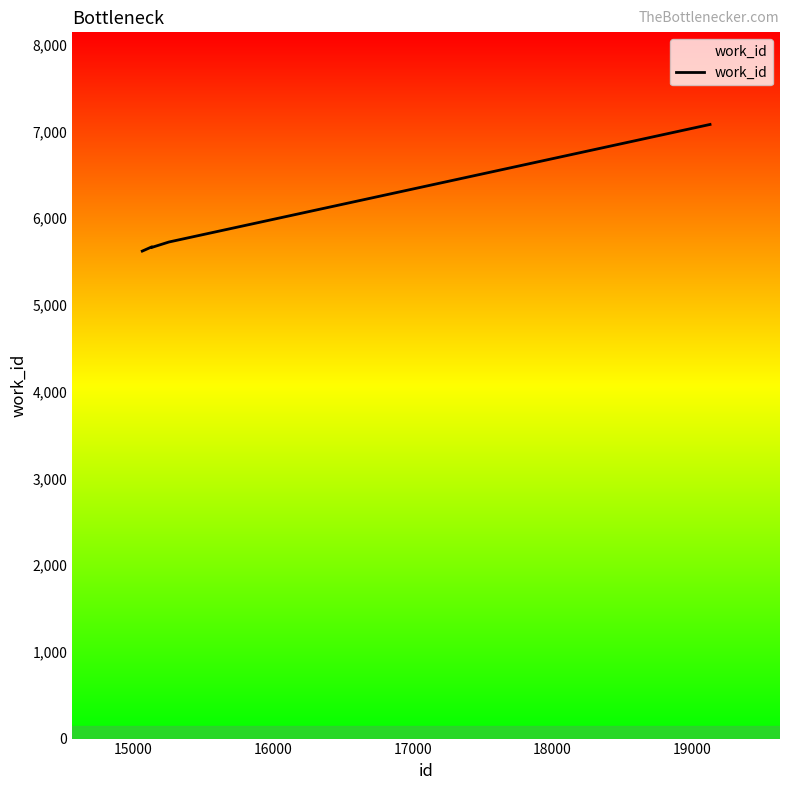

Does the chart display data point markers on the line(s)?

No